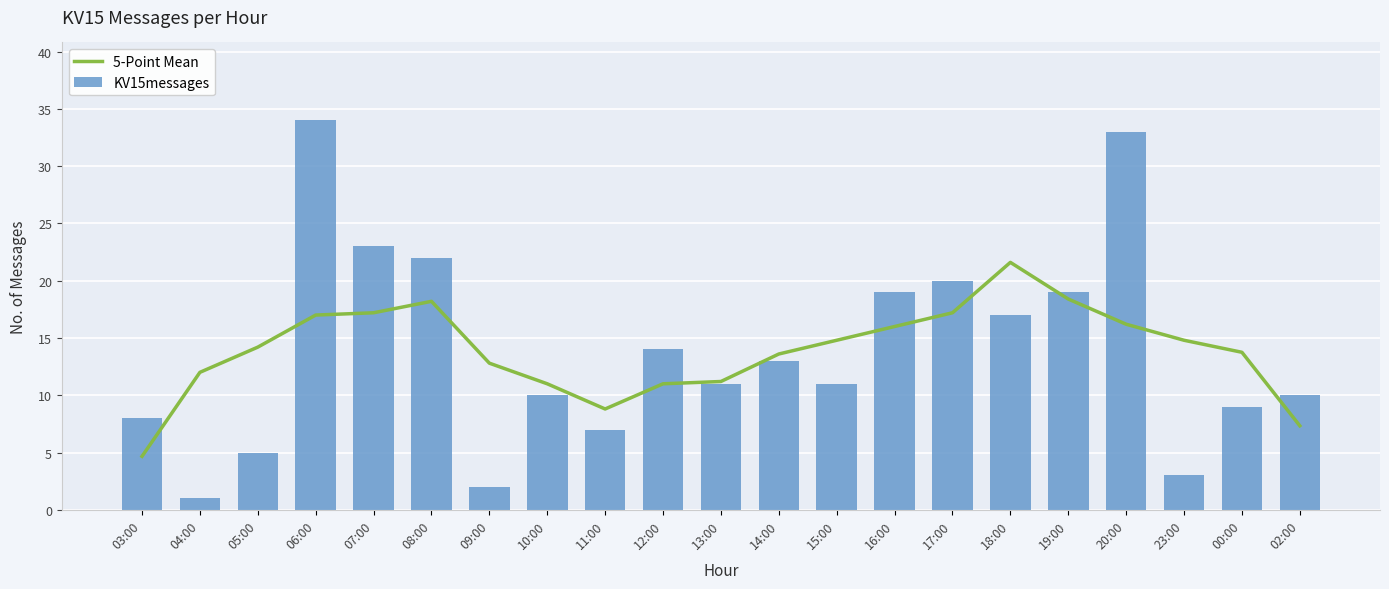

Read the 5-Point Mean value at 23:00.

14.8